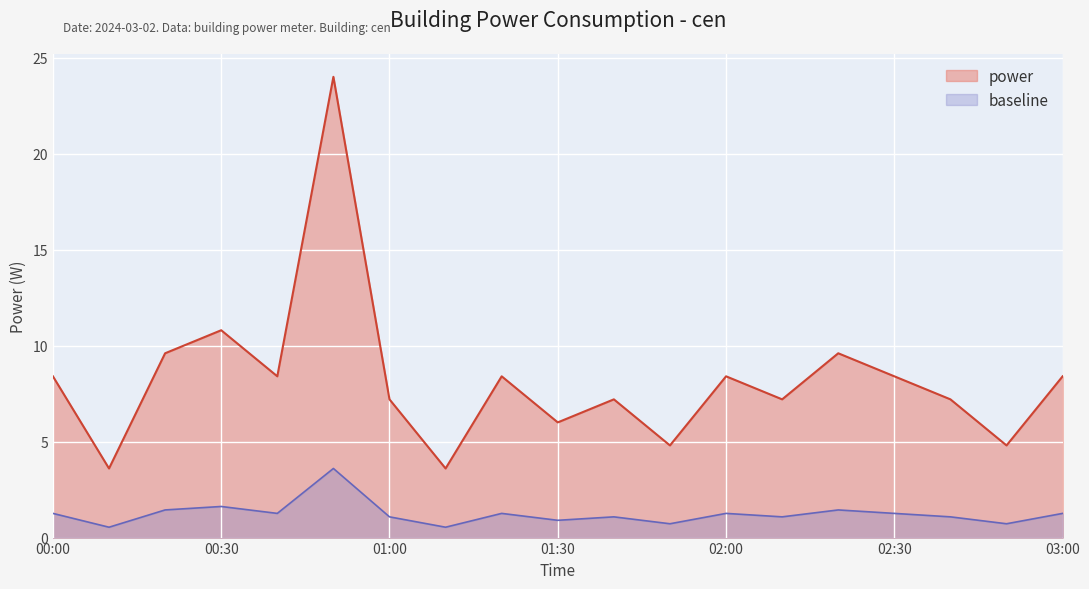

How many values are below 8?

9